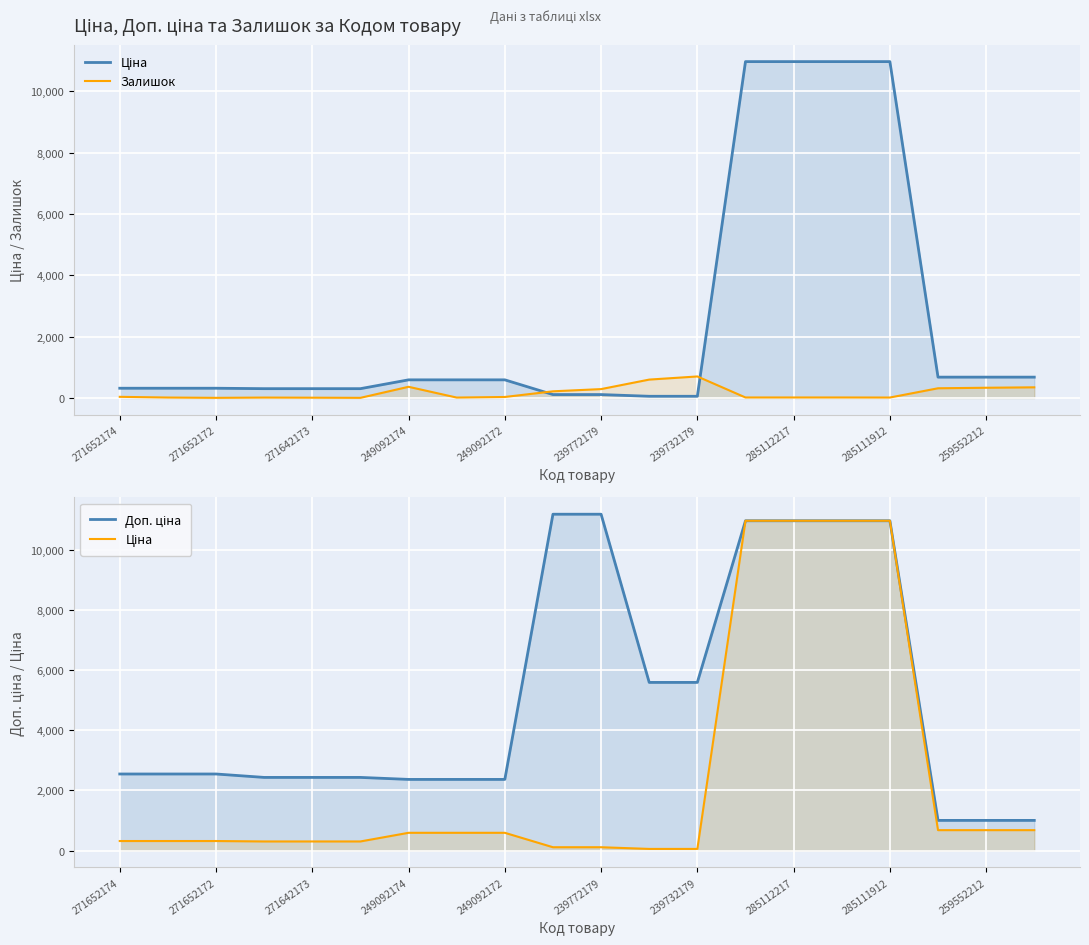

List the series in order of their overall mean, highest first.

Доп. ціна, Ціна, Залишок